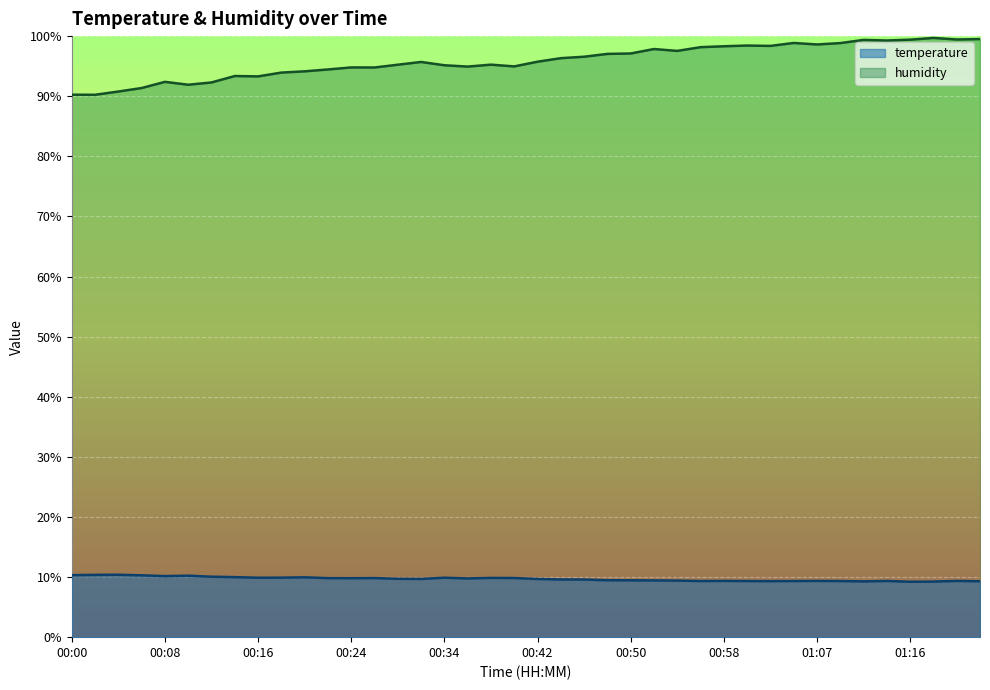

True or false: temperature and humidity intersect in this chart.

False